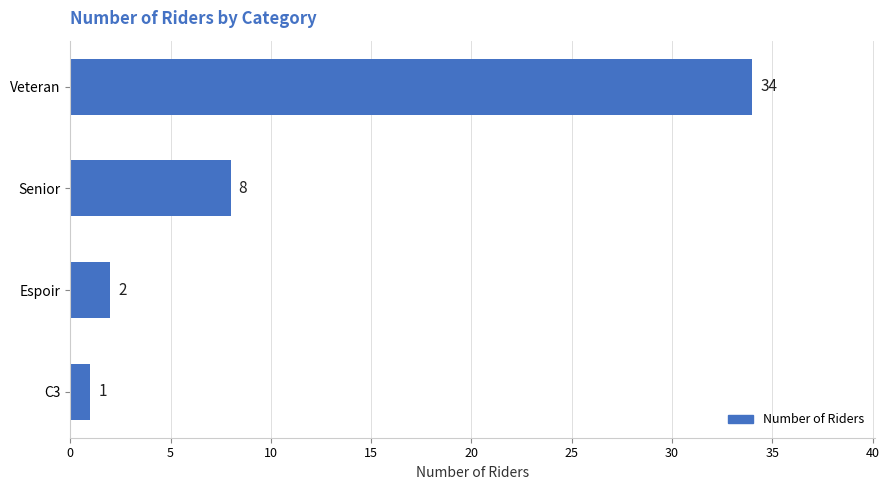

What is the sum of the values at Espoir and Senior?

10